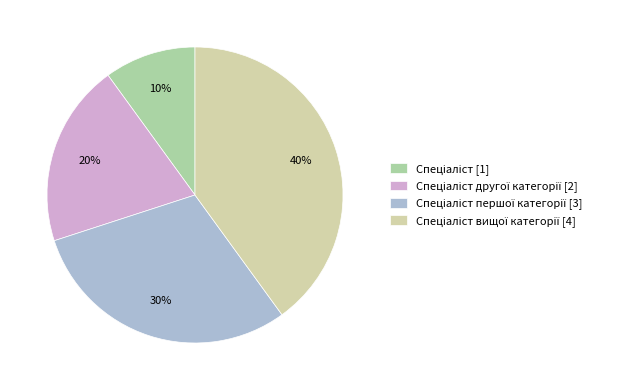

Is there a majority slice in this chart?

No